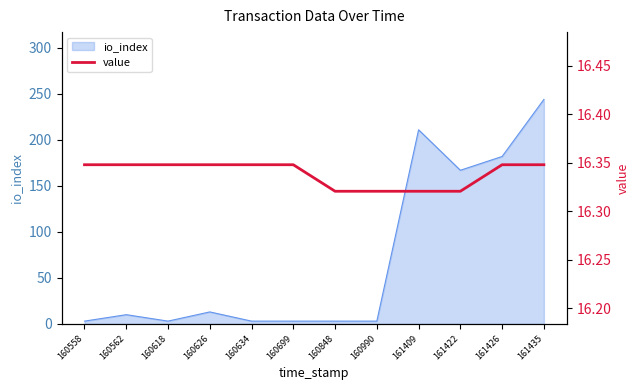

How many lines are shown in the chart?

1